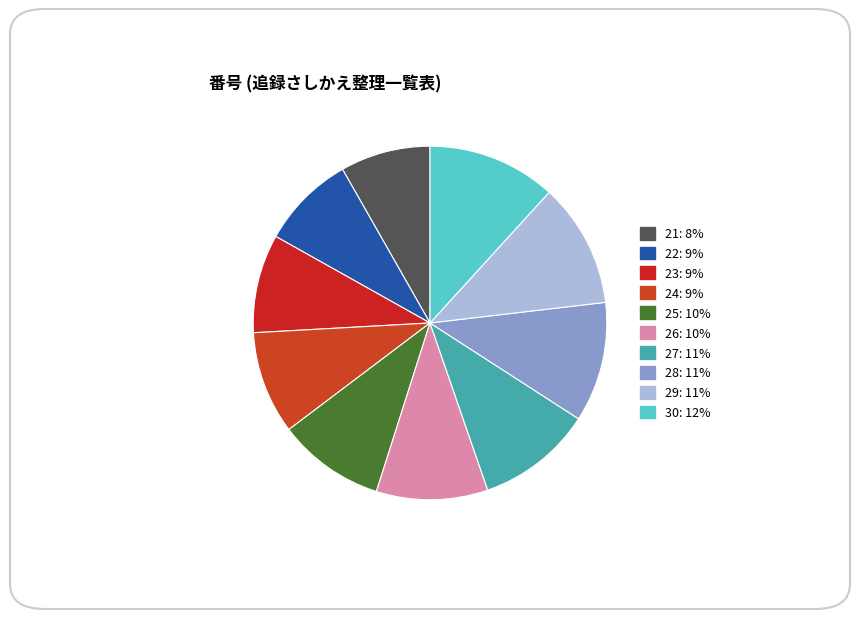

How many segments does this pie chart have?

10